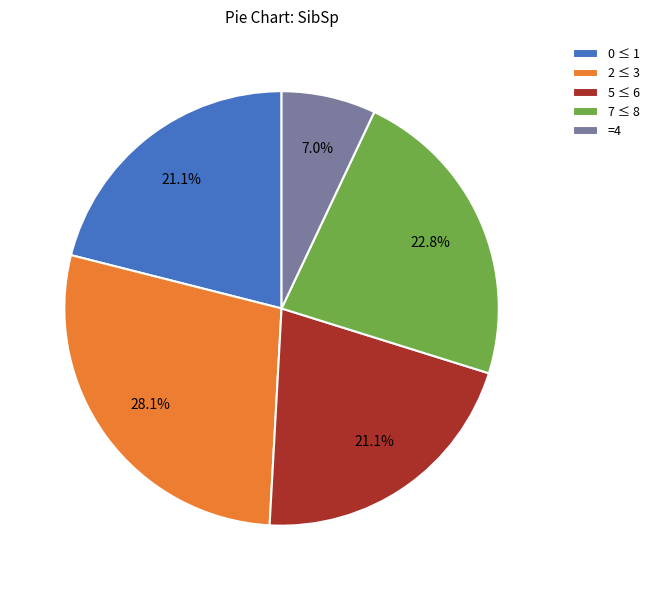

Count the number of slices in the pie.

5